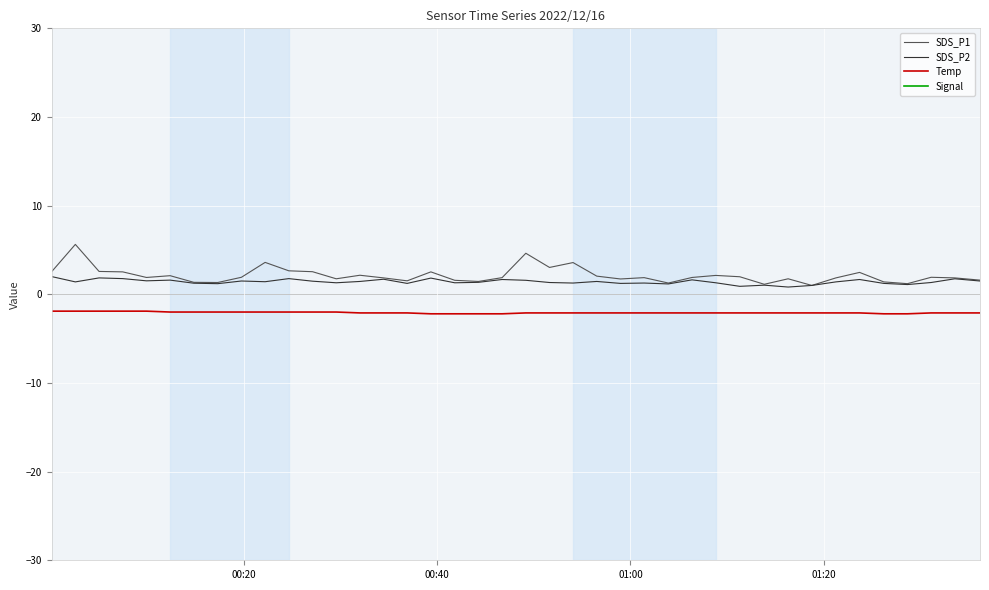

What is the highest value of the SDS_P1 series?

5.6